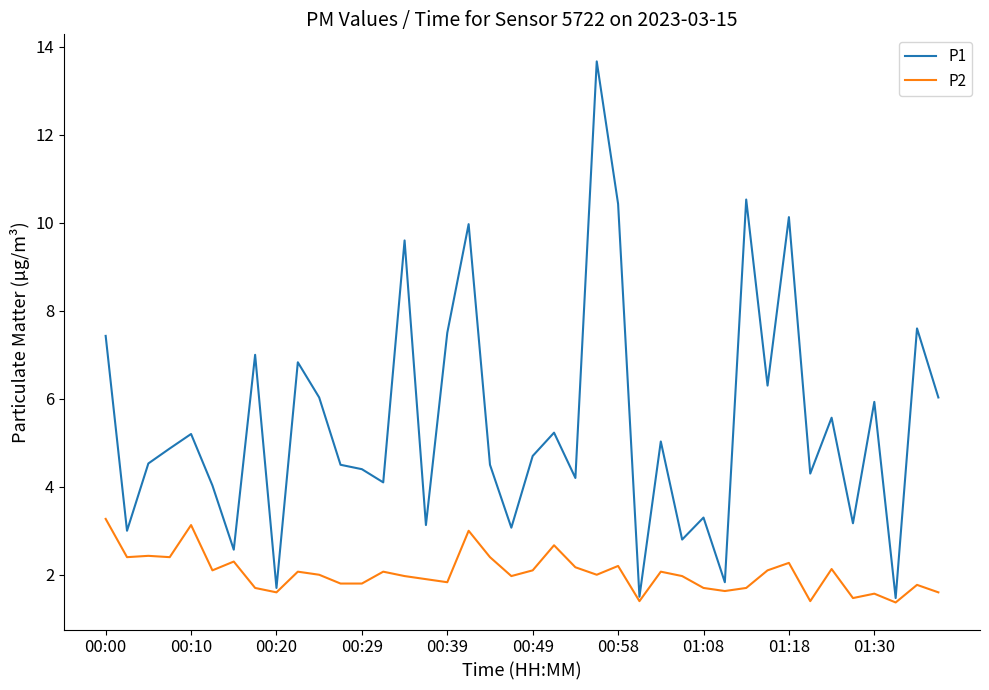

List the series in order of their overall mean, highest first.

P1, P2